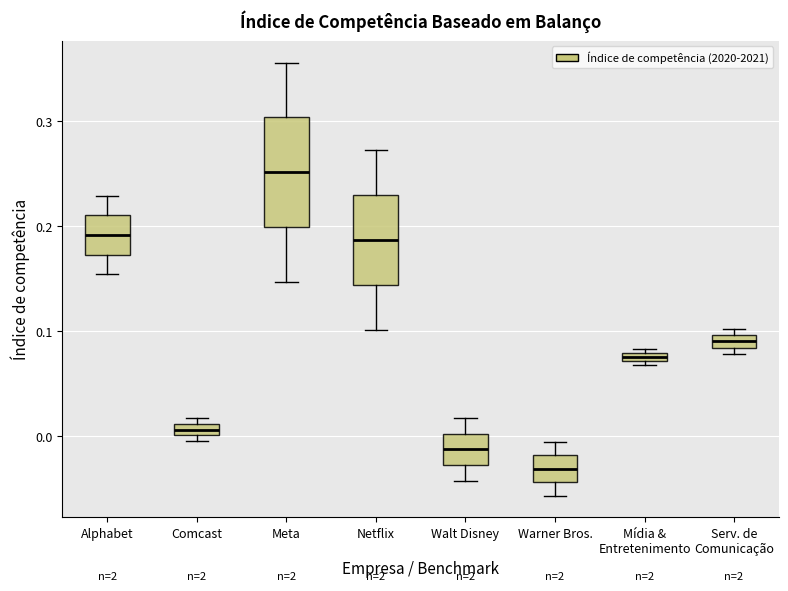

Where is the upper edge of the box for Warner Bros. on the y-axis? The values are not printed on the chart, so give them approximately, as read against the axis.

-0.02